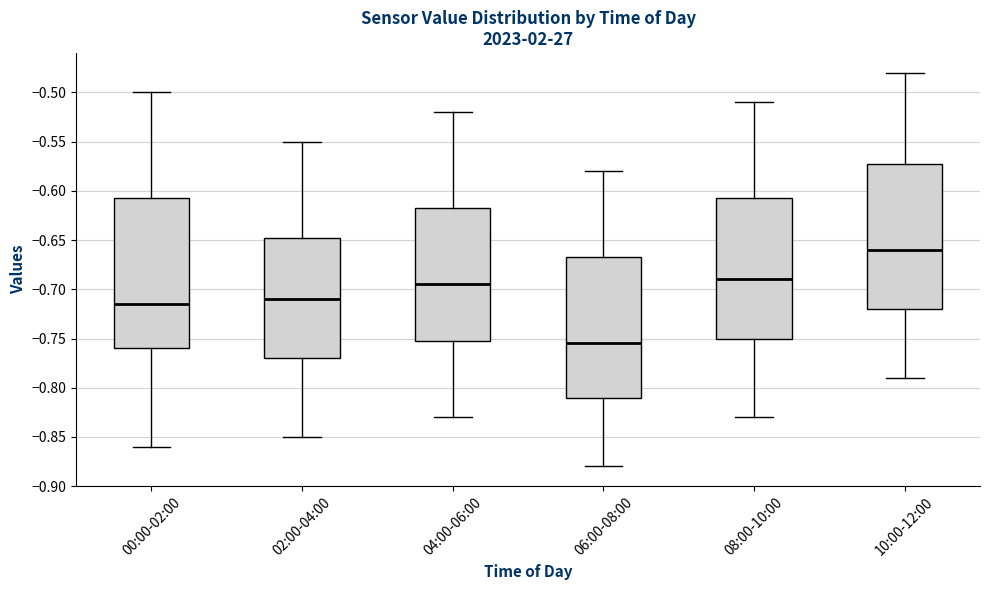

Which box is the tallest, from its lower edge to its upper edge?

00:00-02:00